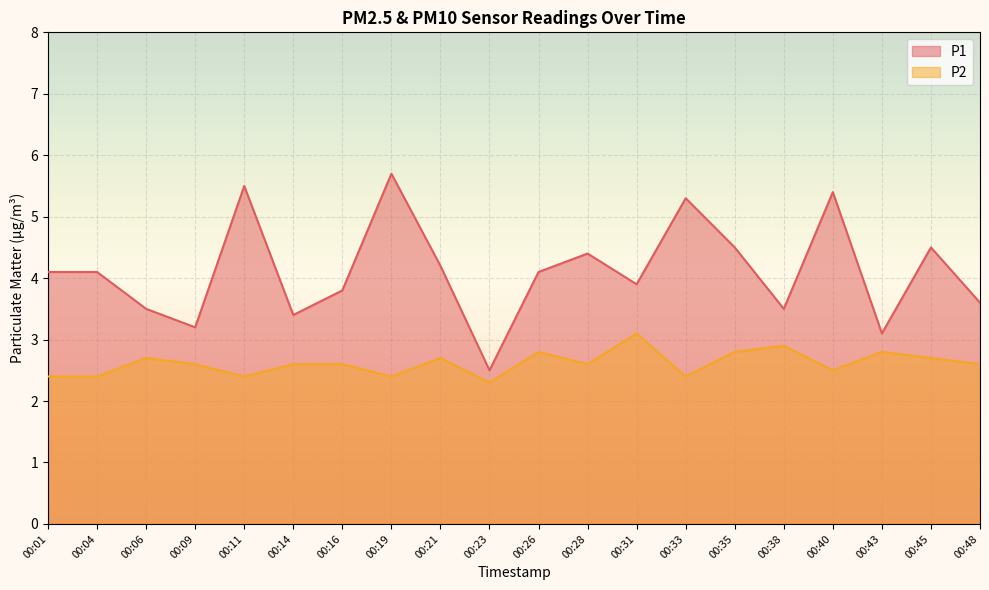

Is the value of P1 at 00:06 greater than the value of P2 at 00:33?

Yes